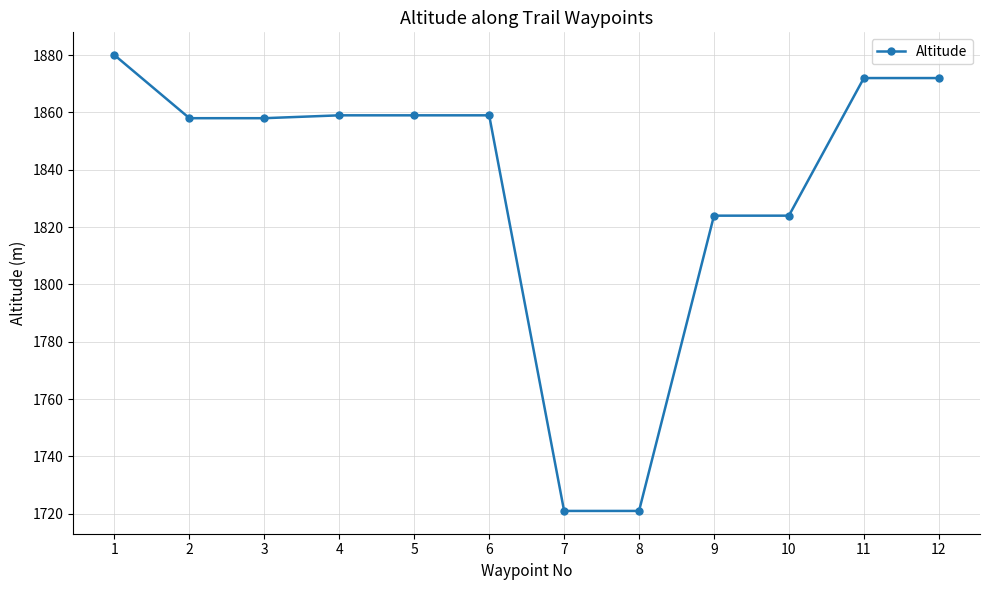

True or false: the data shows 702 at 7.

False